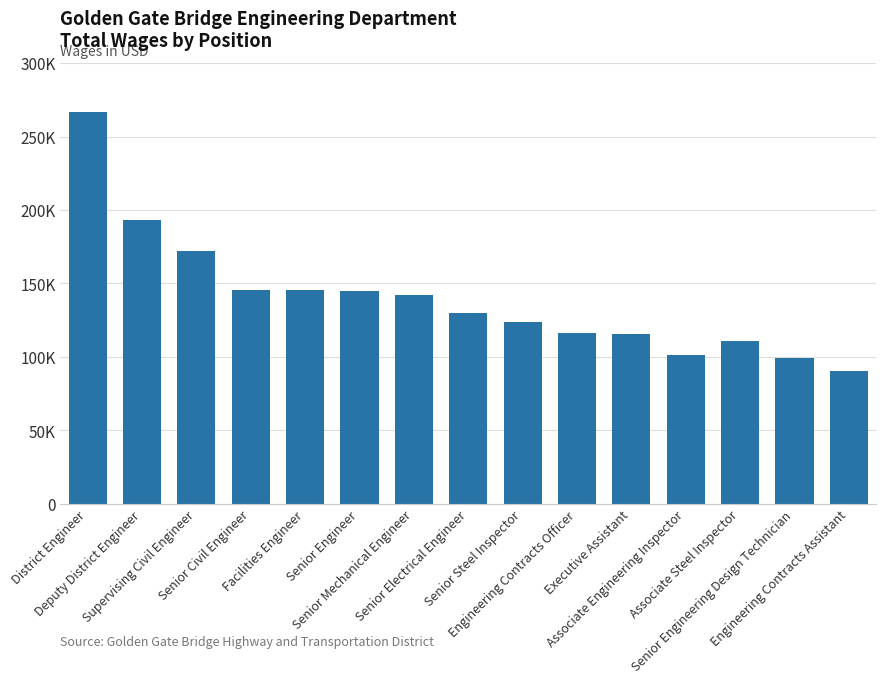

Which category has the lowest value across all series?

Engineering Contracts Assistant